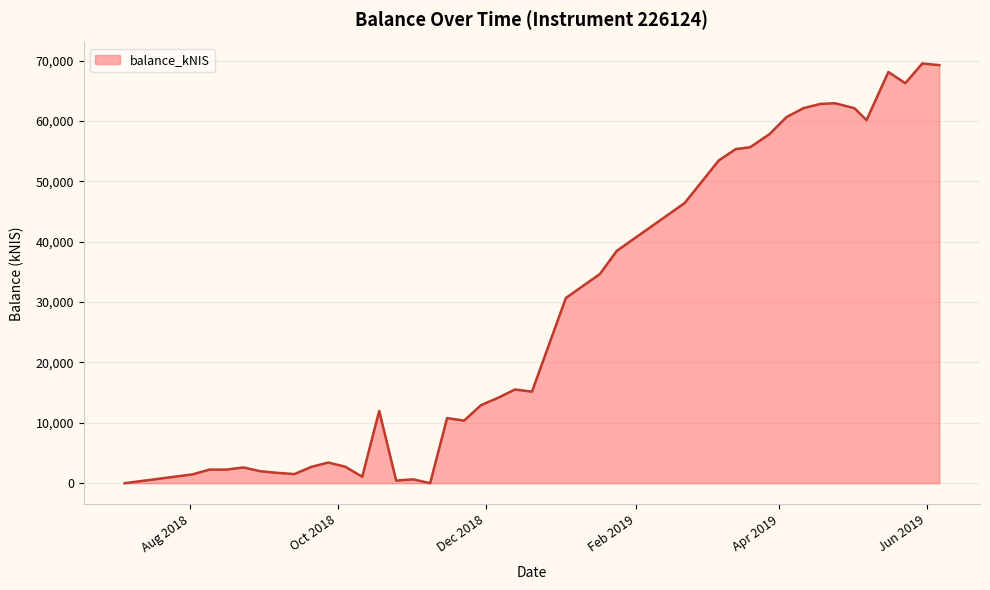

What is the difference between the maximum and minimum values?

69530.1